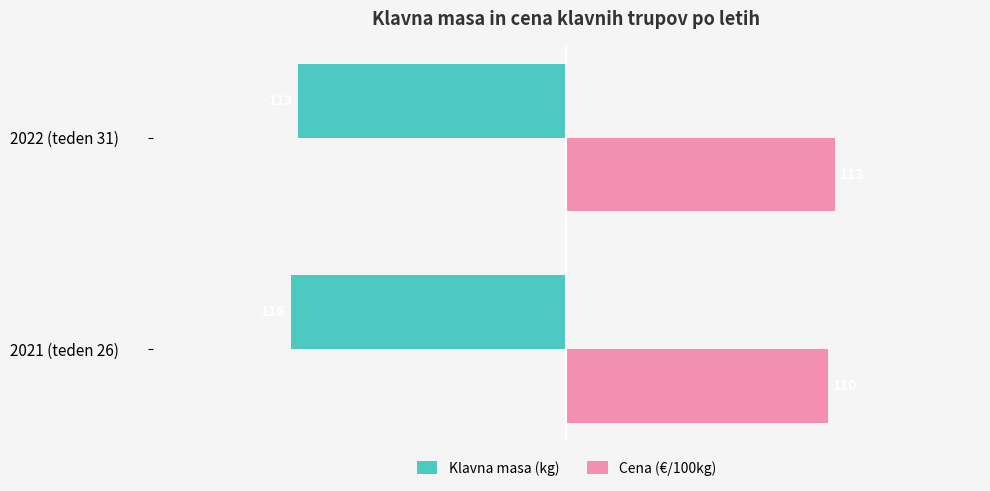

List the series in order of their peak value, highest first.

Cena (€/100kg), Klavna masa (kg)